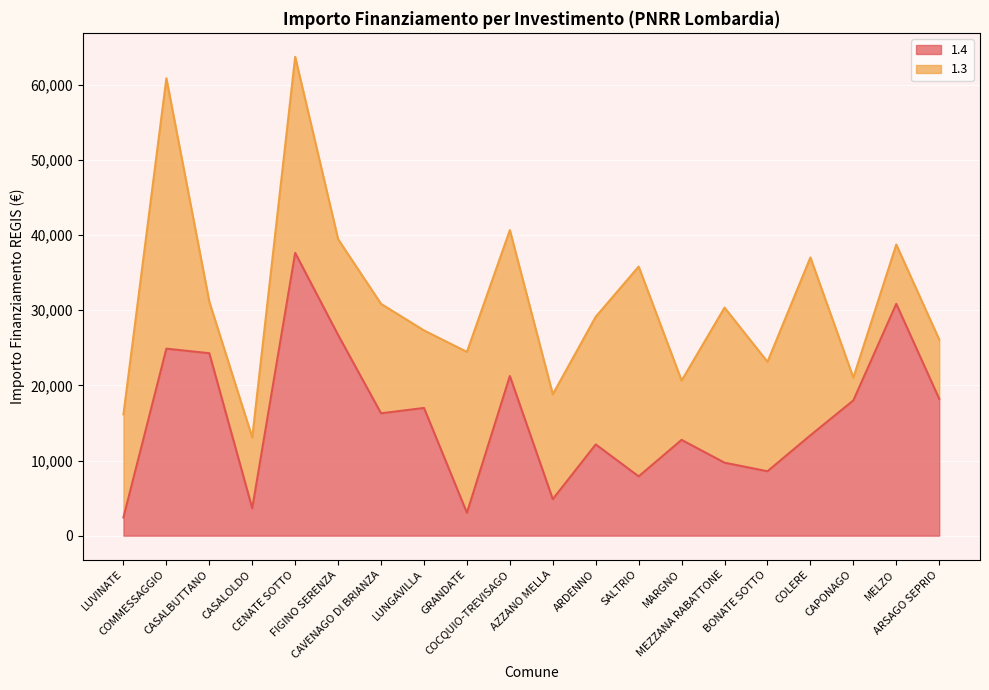

What is the ratio of the value at COLERE to the value at ARDENNO?

1.1